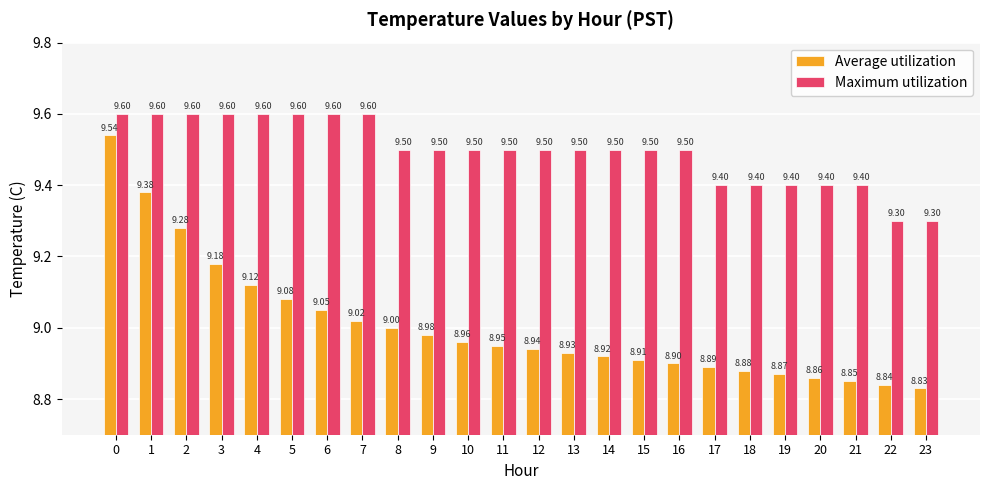

List the series in order of their overall mean, highest first.

Maximum utilization, Average utilization